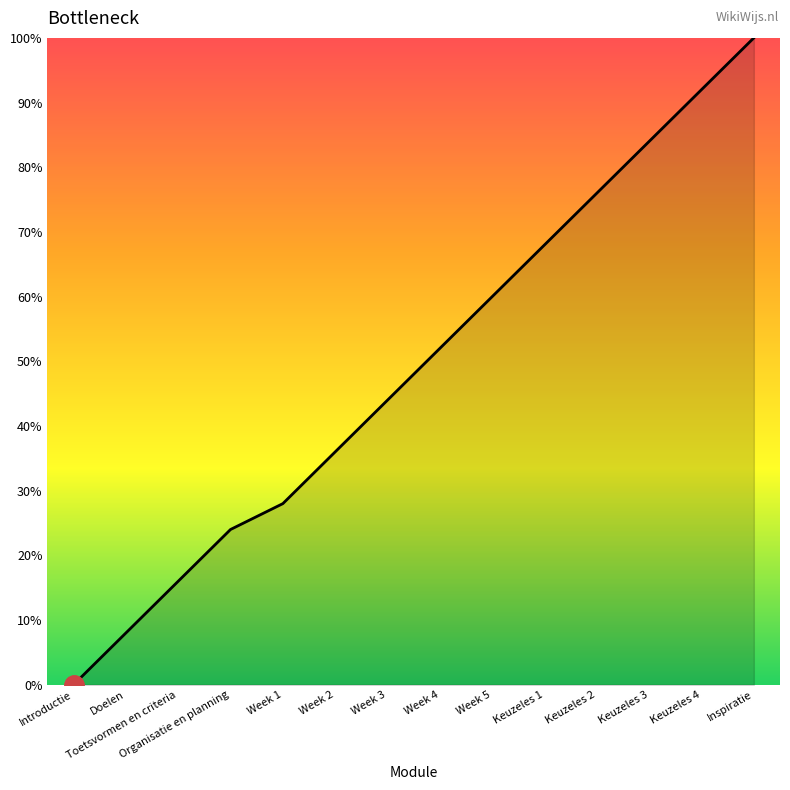

Reading left to right, extract all data points from this chart.

0.0	8.0	16.0	24.0	28.0	36.0	44.0	52.0	60.0	68.0	76.0	84.0	92.0	100.0